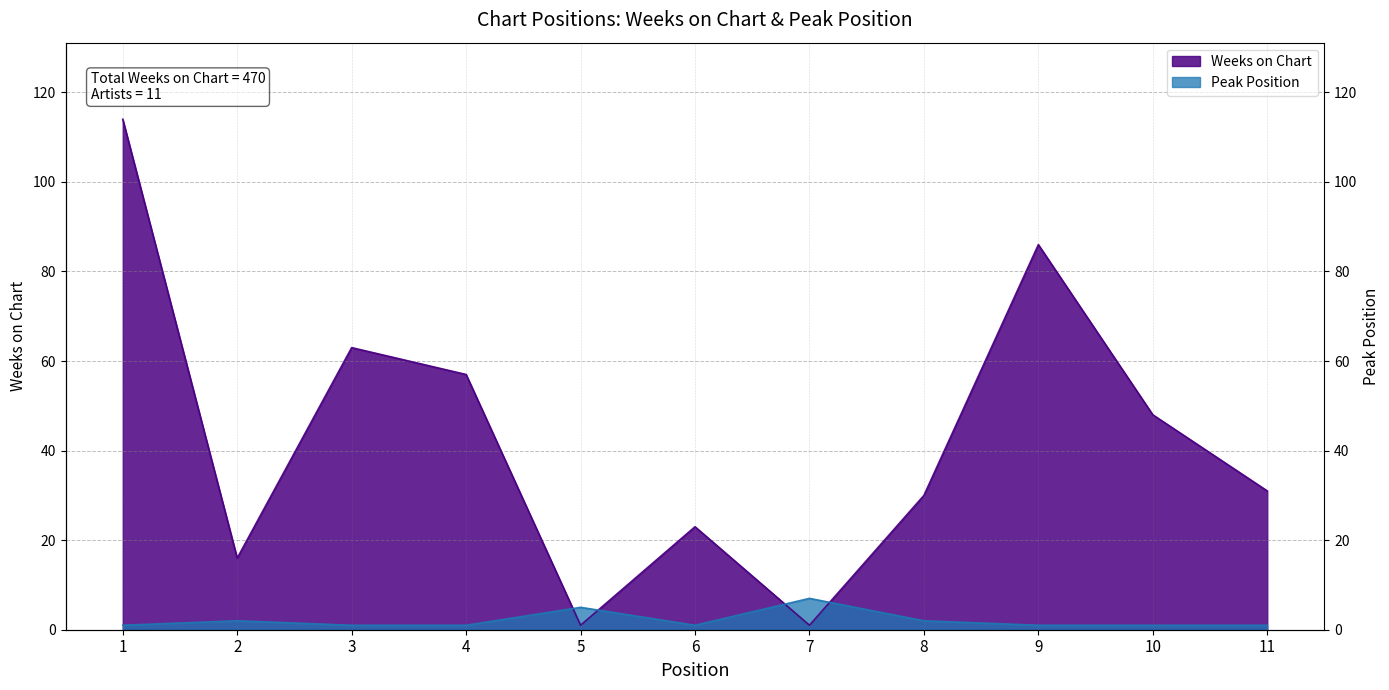

At how many categories does at least one series exceed 103?

1